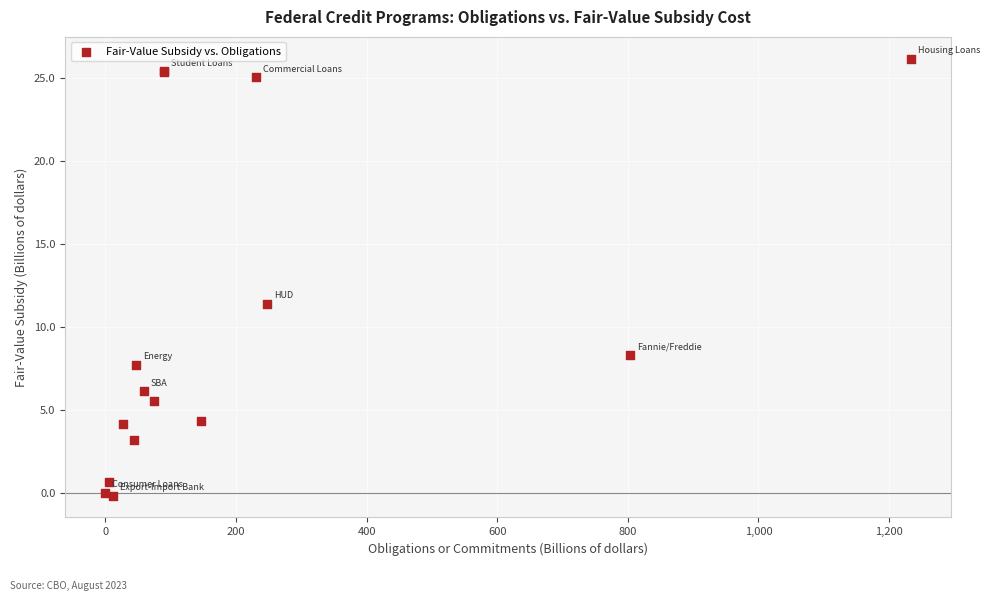

What Y value in the scatter plot is closest to 13?

11.4